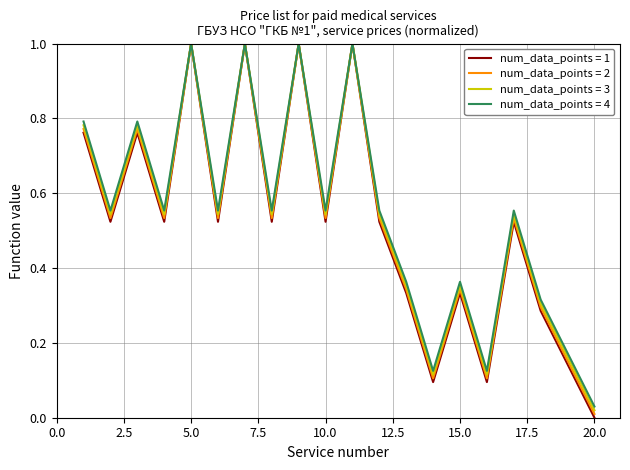

In num_data_points = 4, how many points are higher than both neighbors (excluding endpoints)?

7